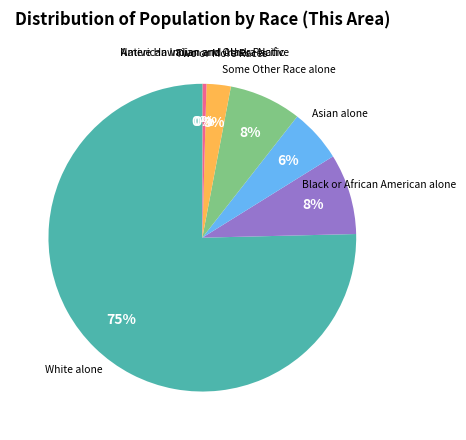

Does any single category account for the majority?

Yes